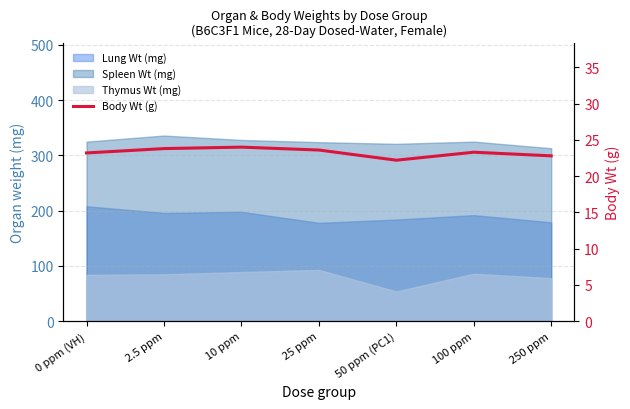

What is the difference between the second highest and second lowest values?

1.0